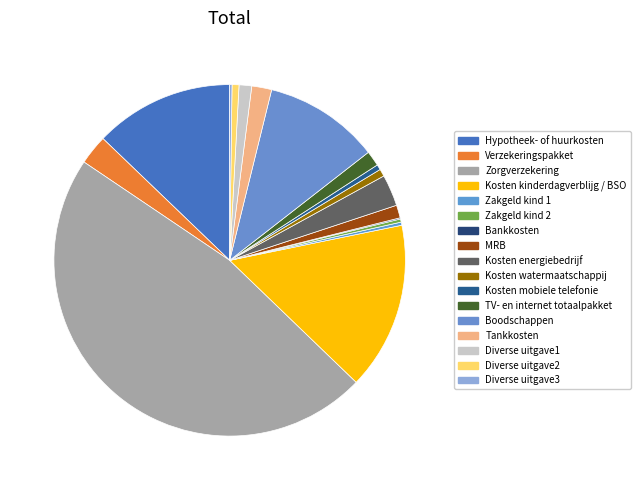

How many slices are in this pie chart?

17